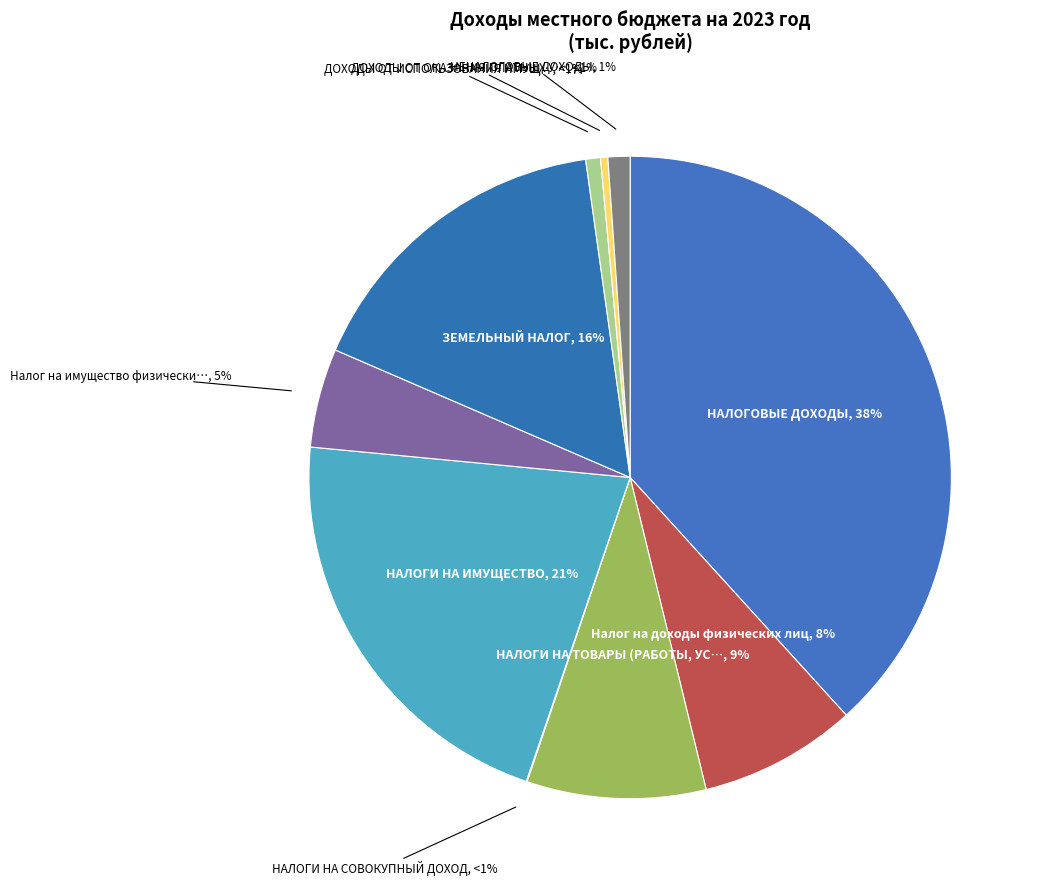

How many slices are in this pie chart?

10